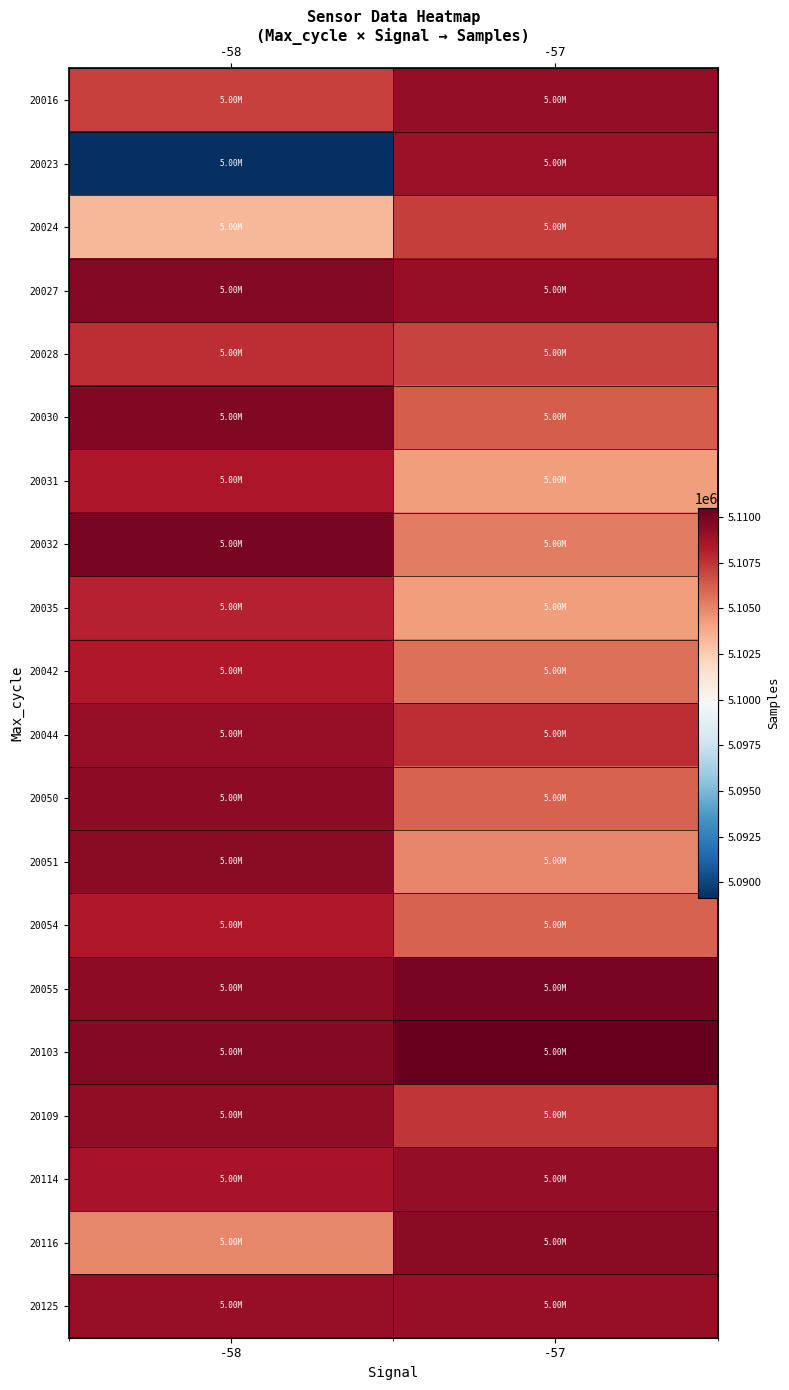

The 20027 series shows 7777204 at -57. True or false?

False